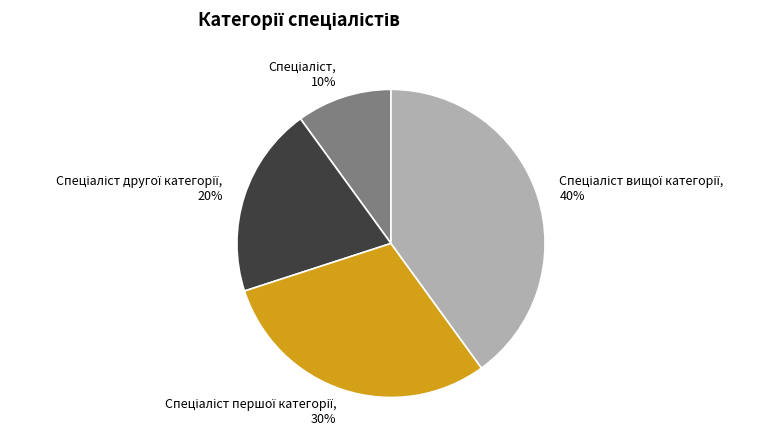

Is there any slice that represents more than half of the pie?

No